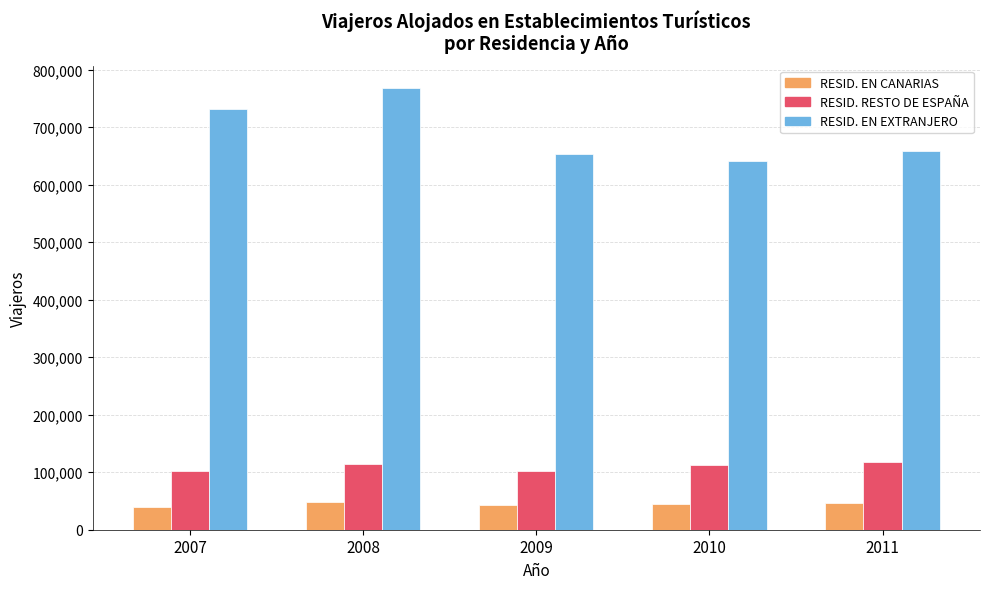

Rank the series by their maximum value, from lowest to highest.

RESID. EN CANARIAS, RESID. RESTO DE ESPAÑA, RESID. EN EXTRANJERO